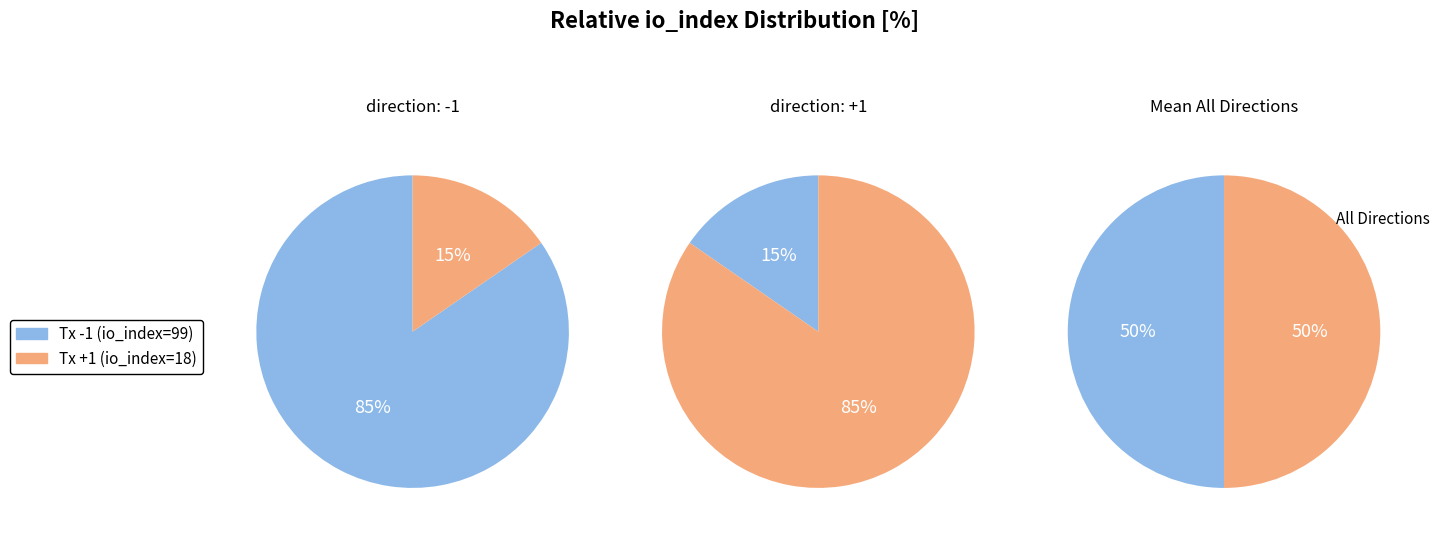

Is it true that 1 is 4% of the pie?

False